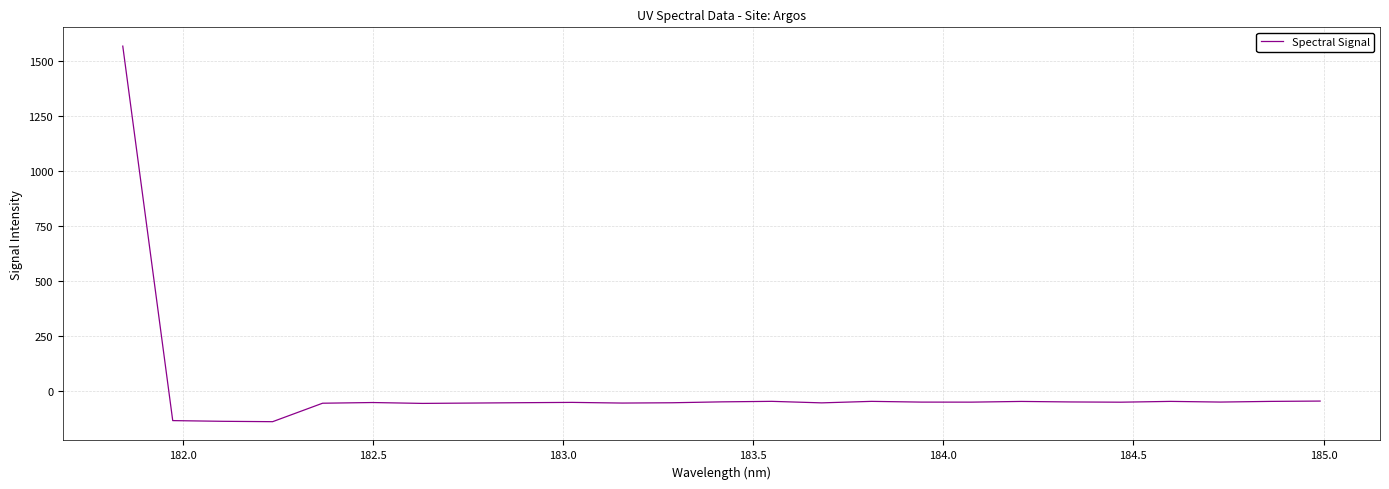

What is the maximum value shown in the chart?

1566.1